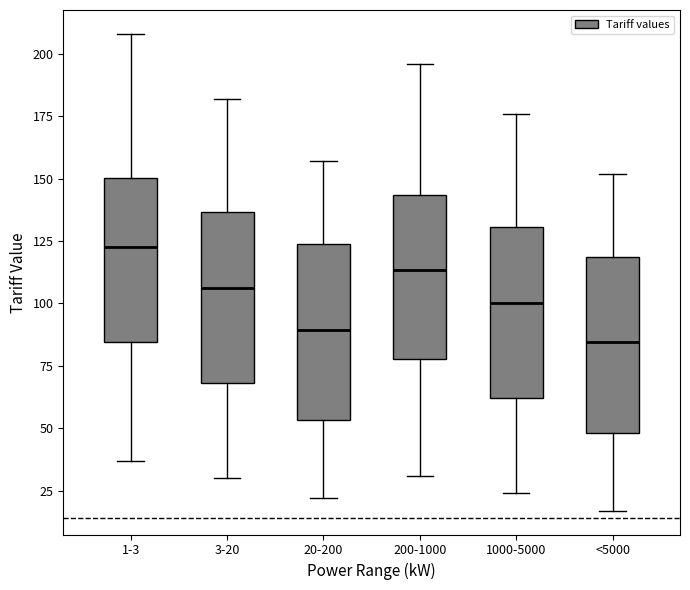

Where is the upper edge of the box for 1000-5000 on the y-axis? The values are not printed on the chart, so give them approximately, as read against the axis.

130